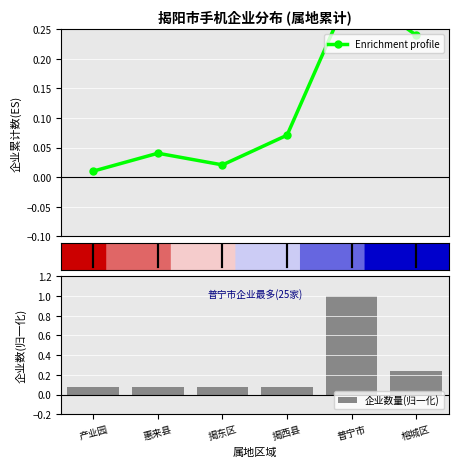

The value of 企业数量(归一化) at 惠来县 is 0.1. True or false?

False